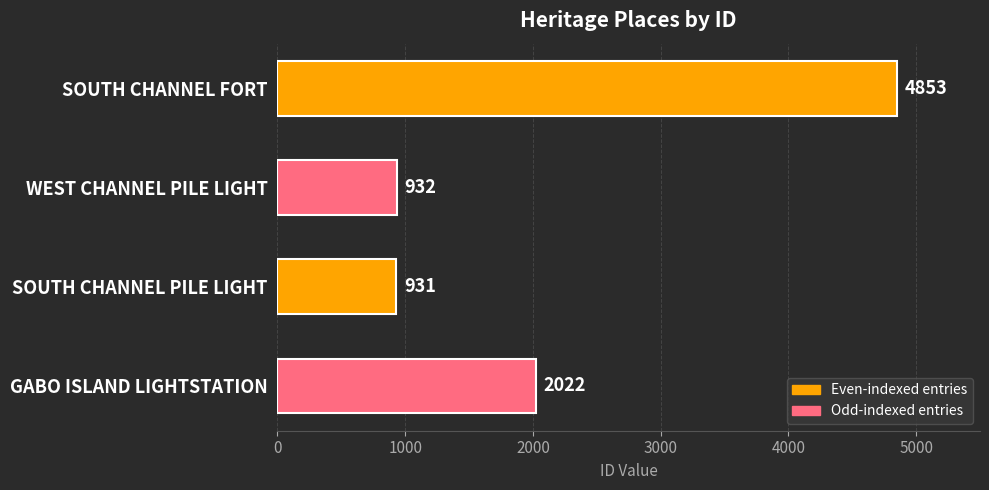

Count the number of categories in the chart.

4